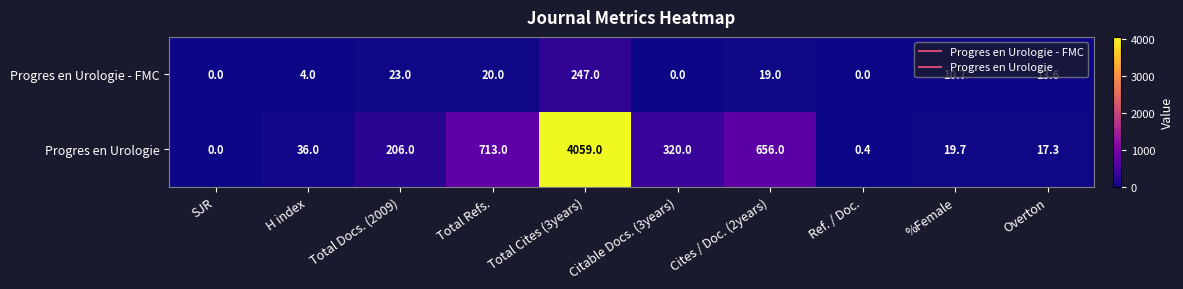

Is it true that Progres en Urologie equals 26.2 at %Female?

False